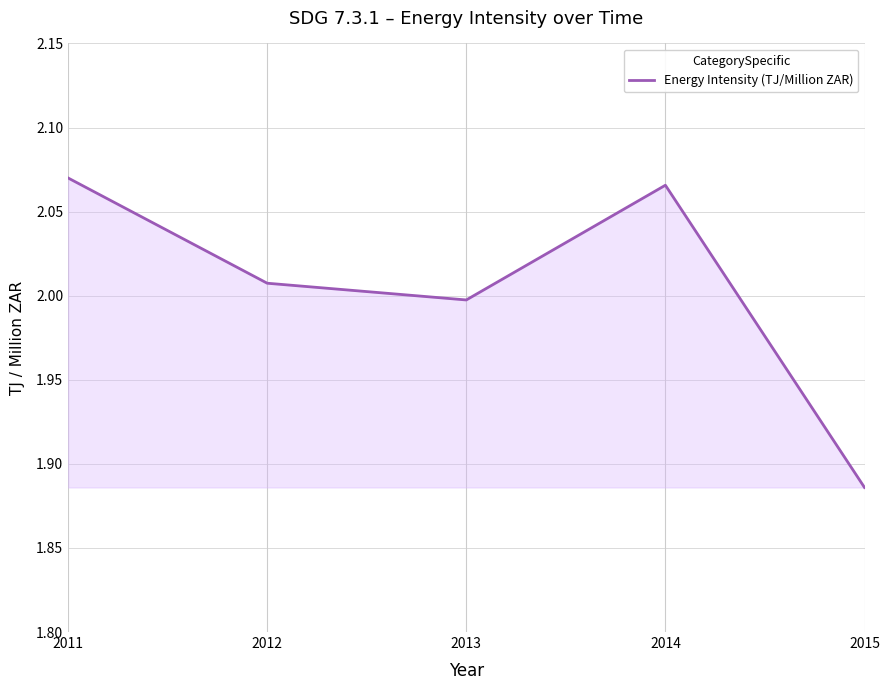

Approximately how many times larger is the value at 2012 compared to 2014?

1.0